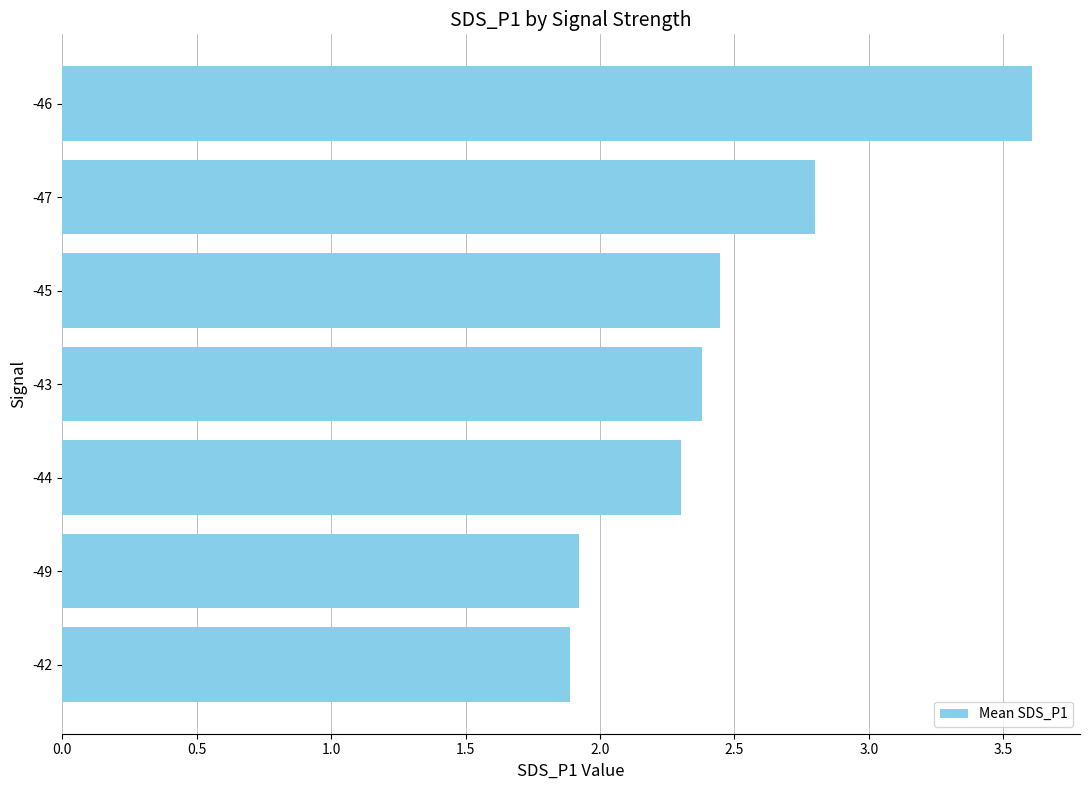

List the labels in order of value, largest first.

-46, -47, -45, -43, -44, -49, -42